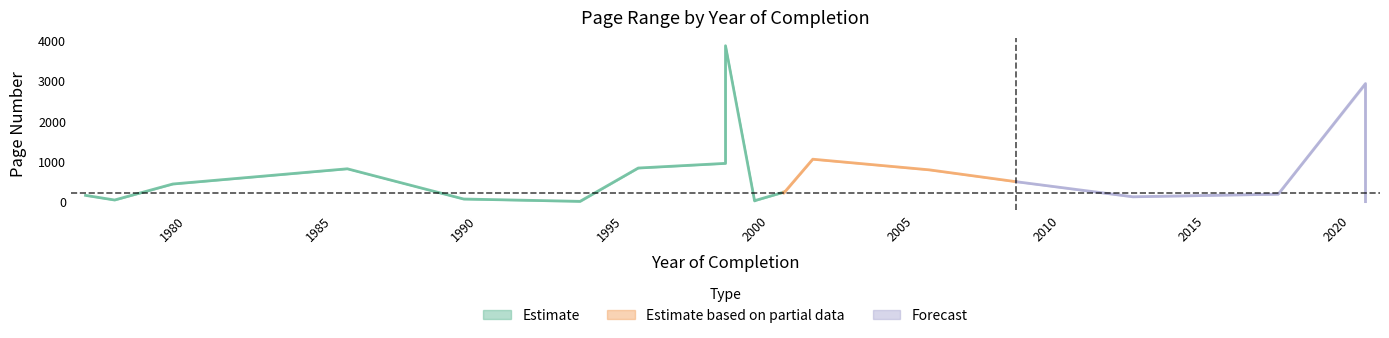

At which category does Erste Seite reach its first local valley?

1978